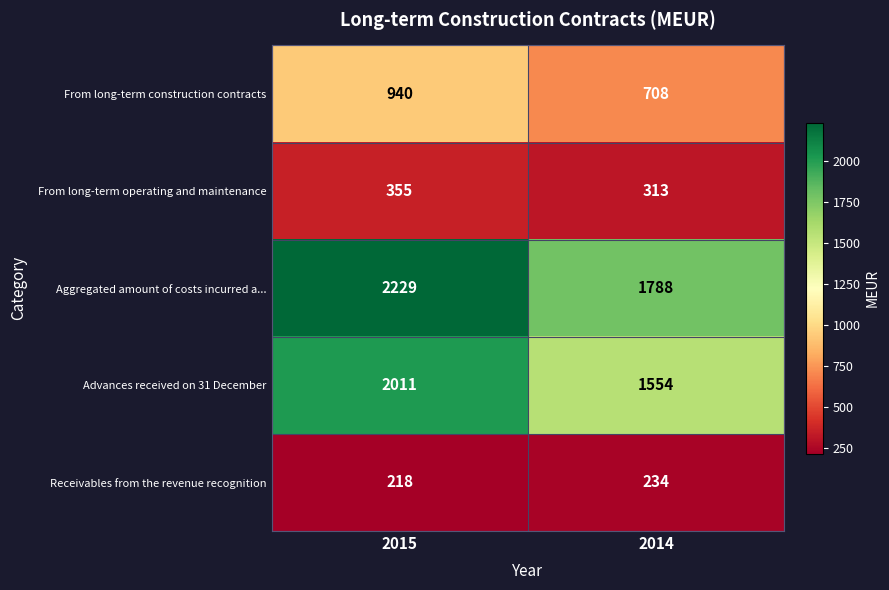

Which category has the lowest value in the Advances received on 31 December series?

2014